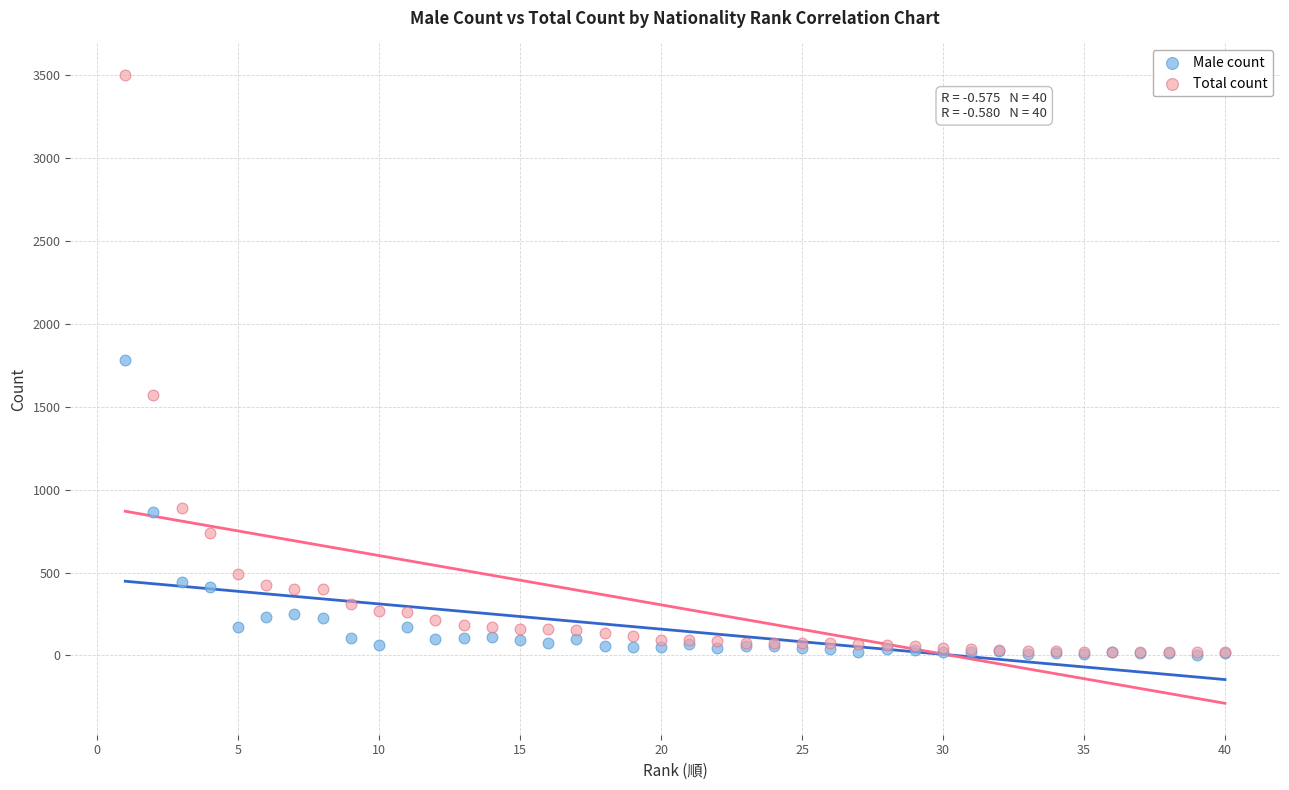

What are all the series names shown in the legend?

Male count, Total count